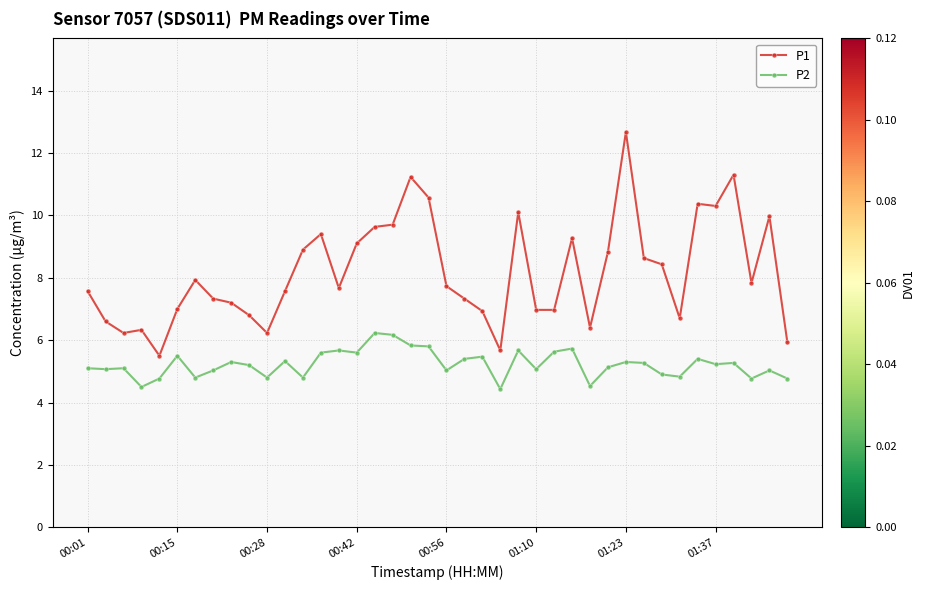

What is the maximum value shown in the chart?

12.7